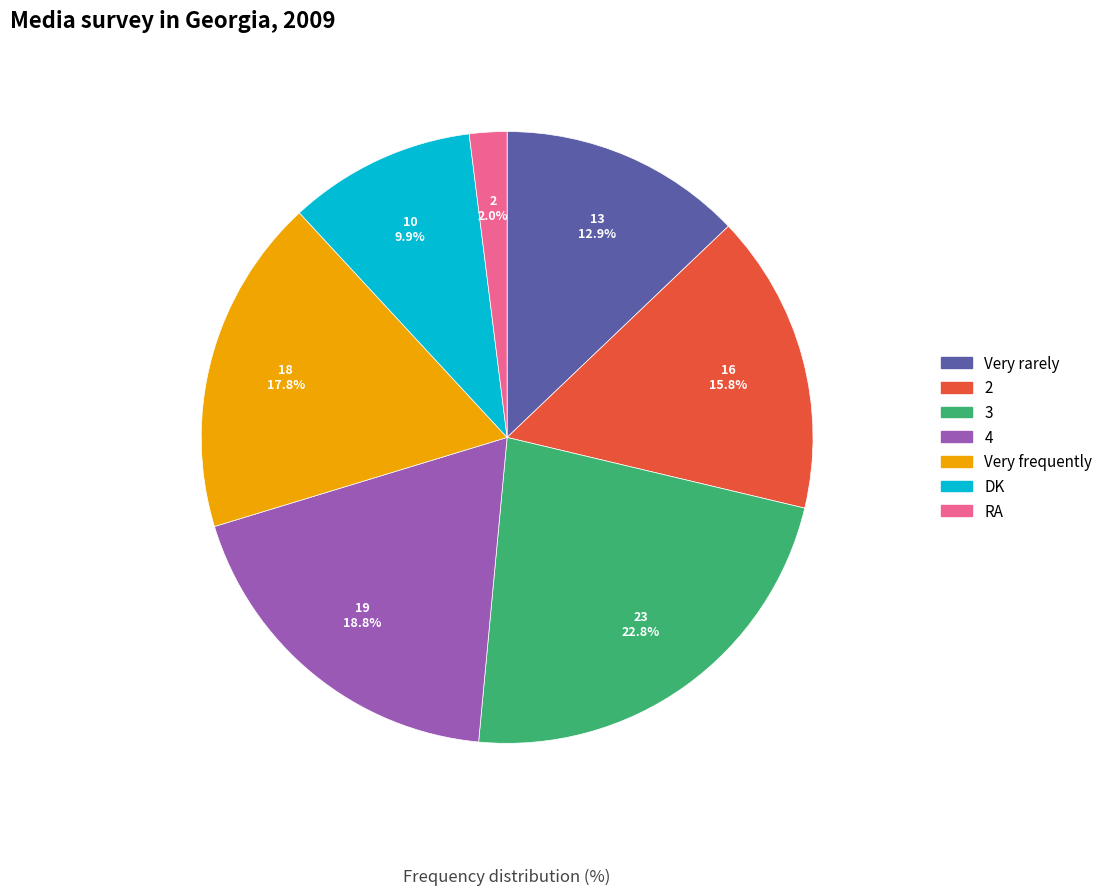

What percentage do 4 and DK together represent?

28.7%